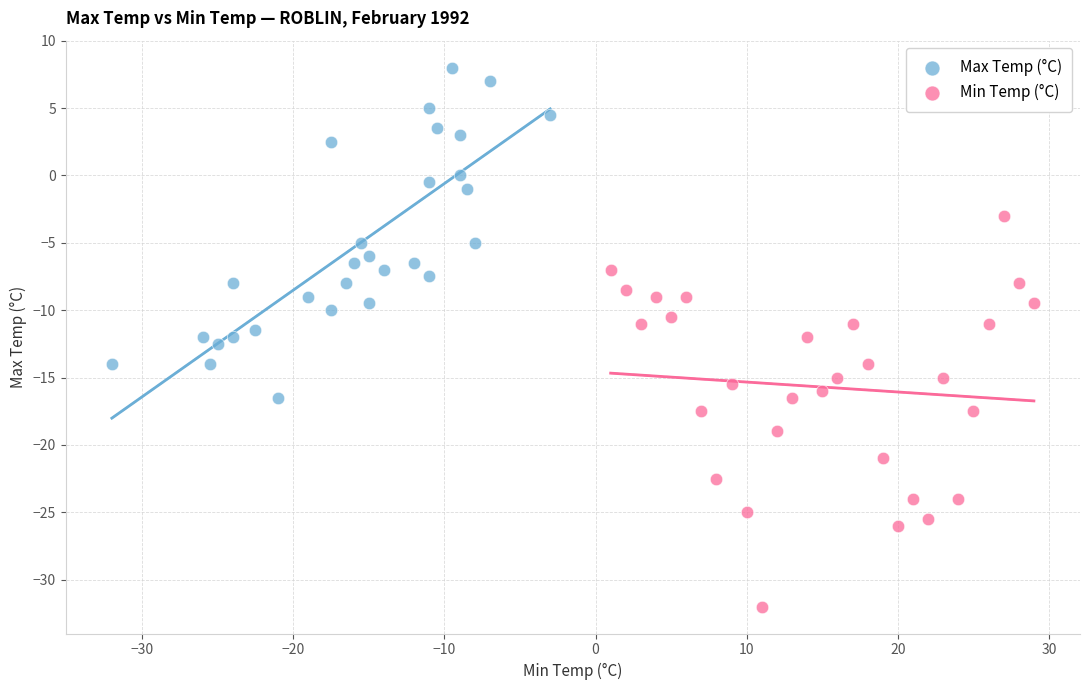

Which series has the widest spread of Y values?

Min Temp (°C)